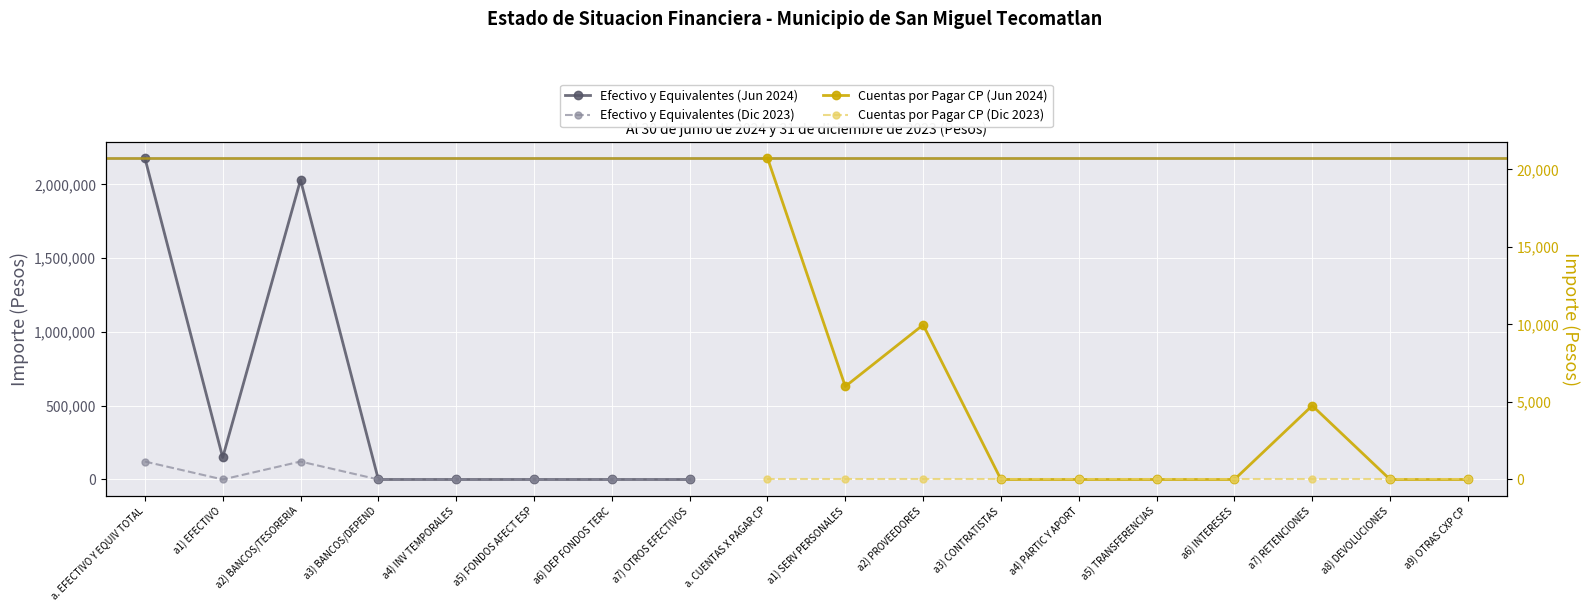

The value of Efectivo y Equivalentes (Dic 2023) at a6) DEP FONDOS TERC is 0.0. True or false?

True